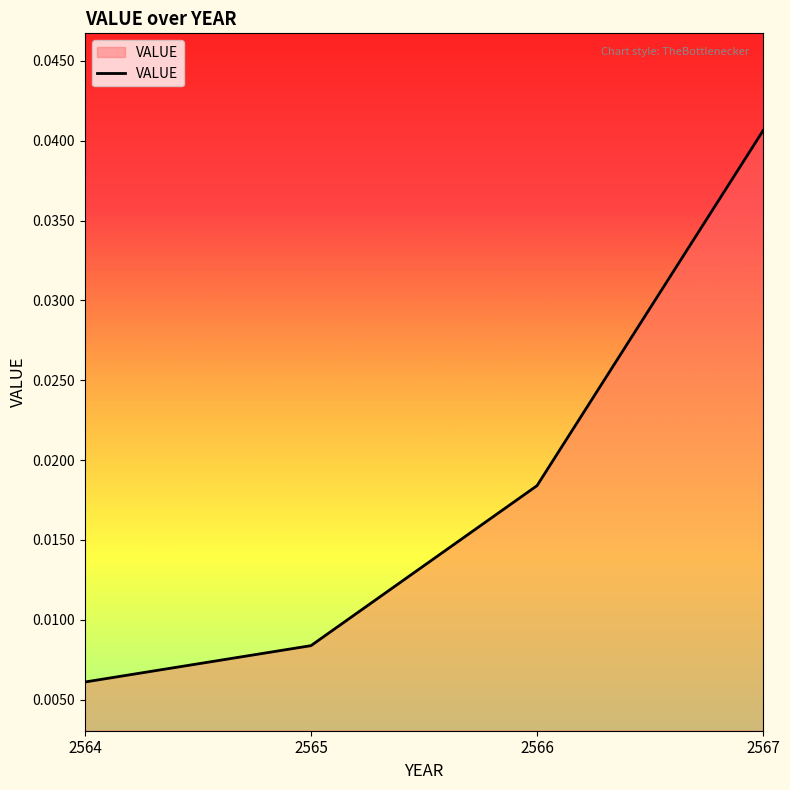

How many values are between 0 and 1?

4